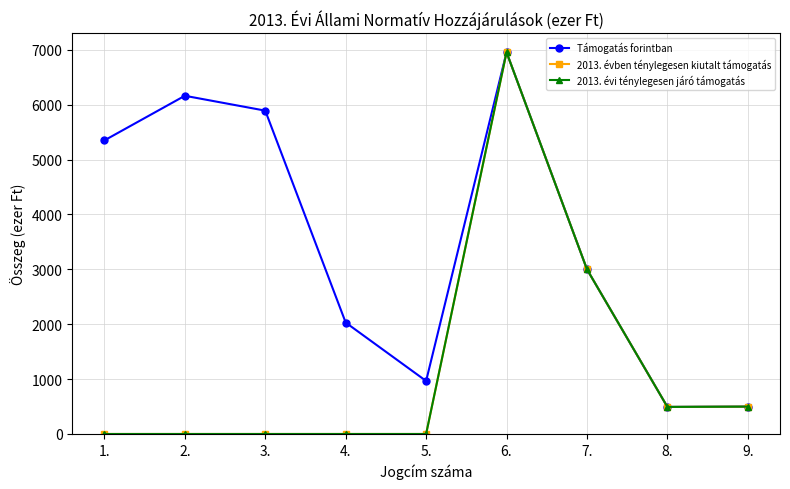

At which label does Támogatás forintban reach its minimum?

8.